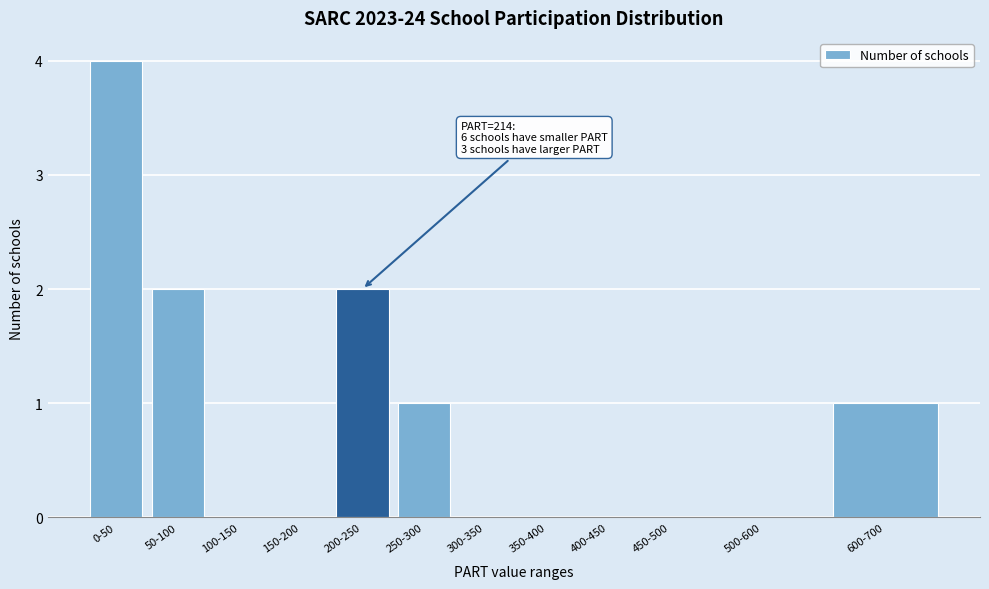

Reading right to left, what are all the values shown in this chart?

600-700=1	500-600=0	450-500=0	400-450=0	350-400=0	300-350=0	250-300=1	200-250=2	150-200=0	100-150=0	50-100=2	0-50=4